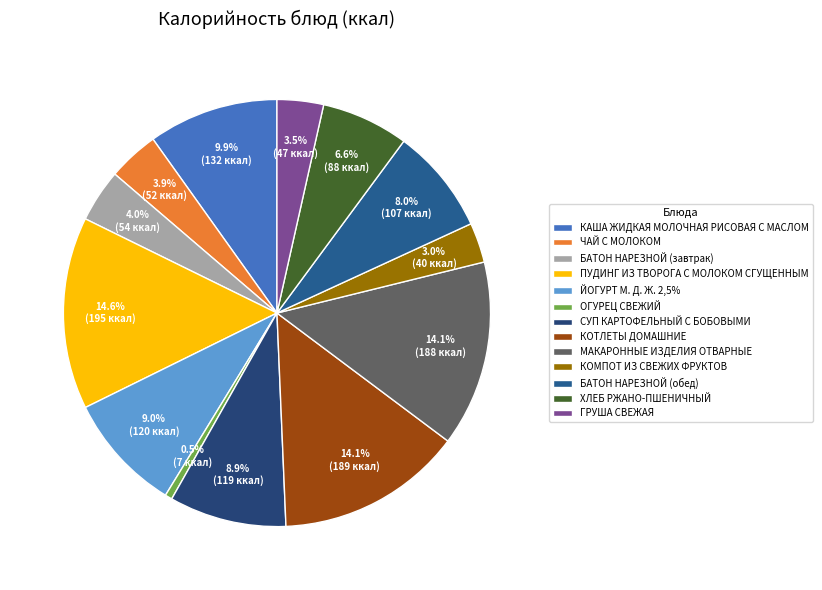

How much of the chart is everything except ПУДИНГ ИЗ ТВОРОГА С МОЛОКОМ СГУЩЕННЫМ?

85.4%